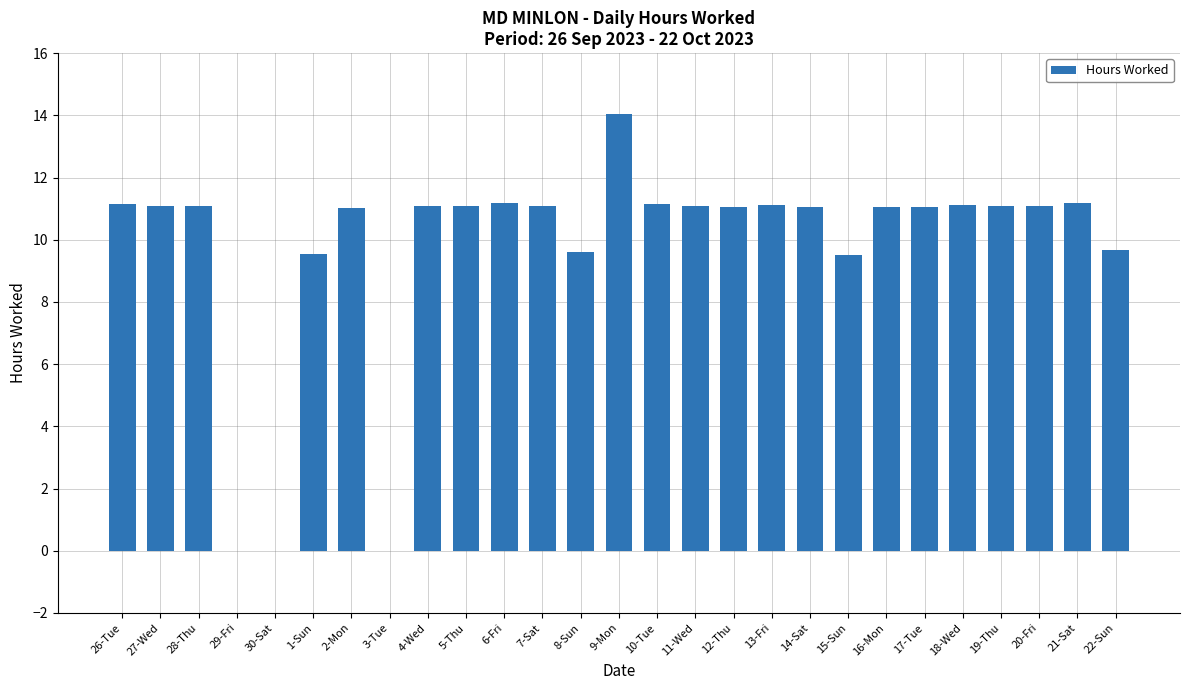

What is the sum of all values?

263.1